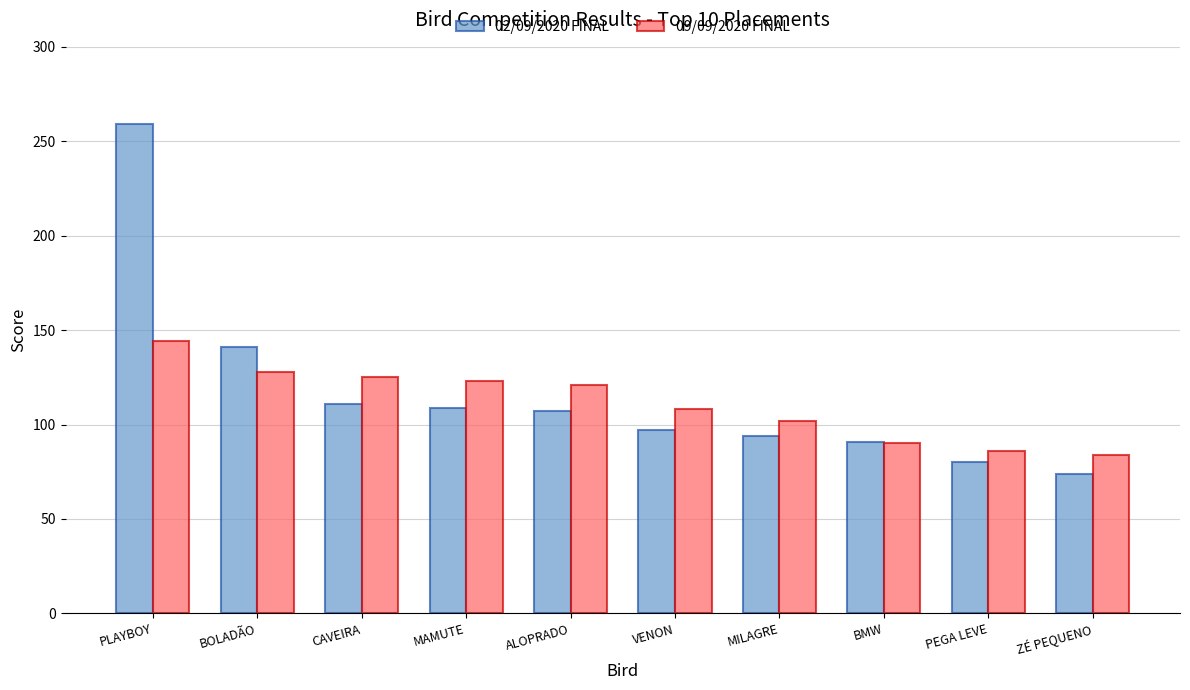

Reading left to right, list all the values displayed in this chart.

02/09/2020 FINAL: 259	141	111	109	107	97	94	91	80	74
09/09/2020 FINAL: 144	128	125	123	121	108	102	90	86	84